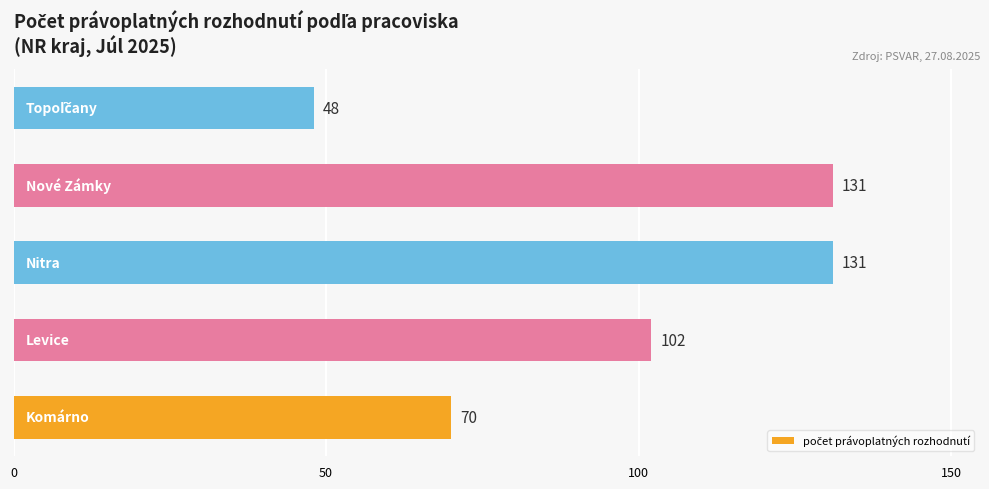

What is the maximum value shown in the chart?

131